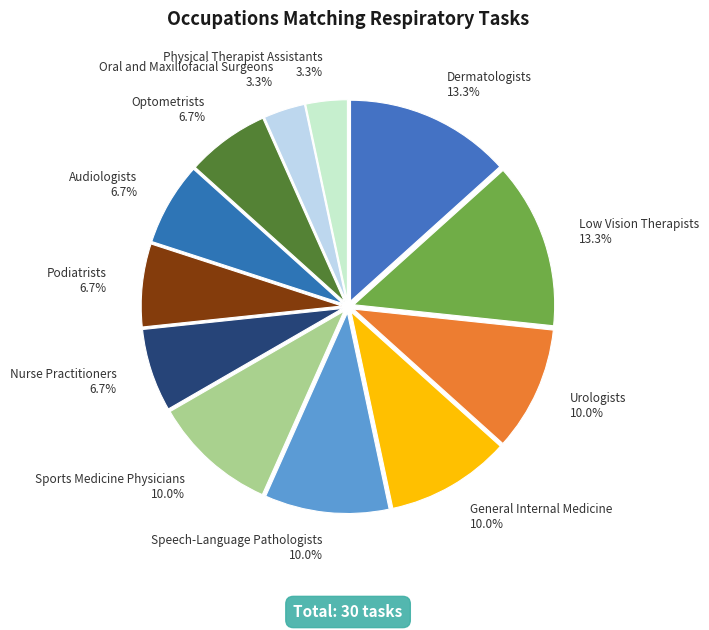

What percentage is the Audiologists slice, to the nearest percent?

7%